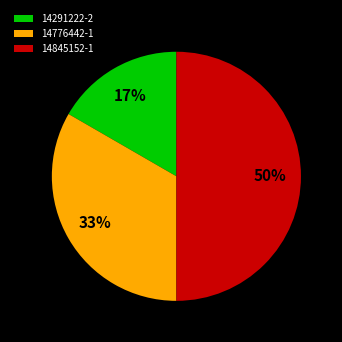

Do 14776442-1 and 14845152-1 together represent more than half of the pie?

Yes